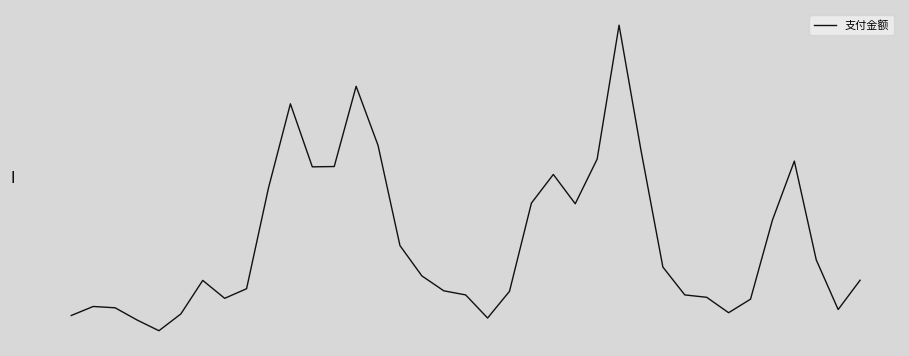

Is this an area chart (filled region under the line)?

No